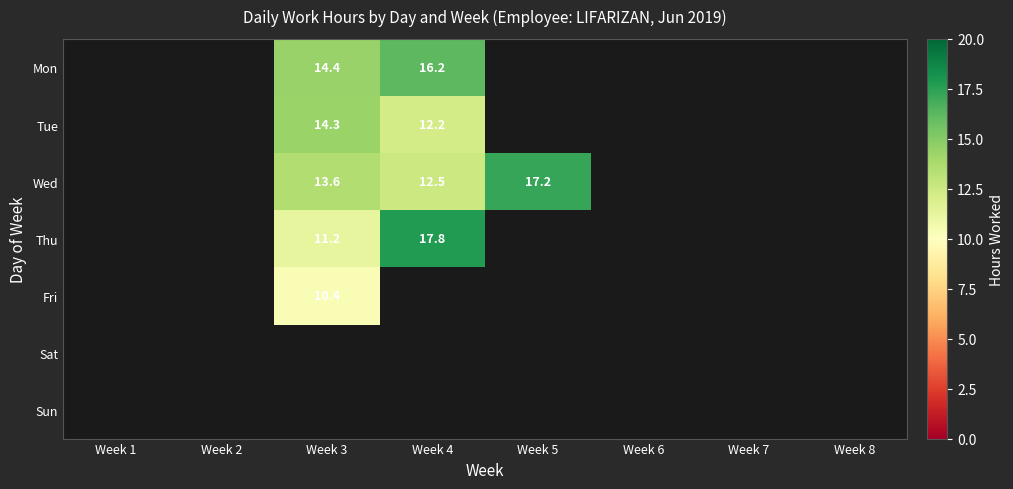

True or false: Wed has a value of 12.5 at Week 4.

True